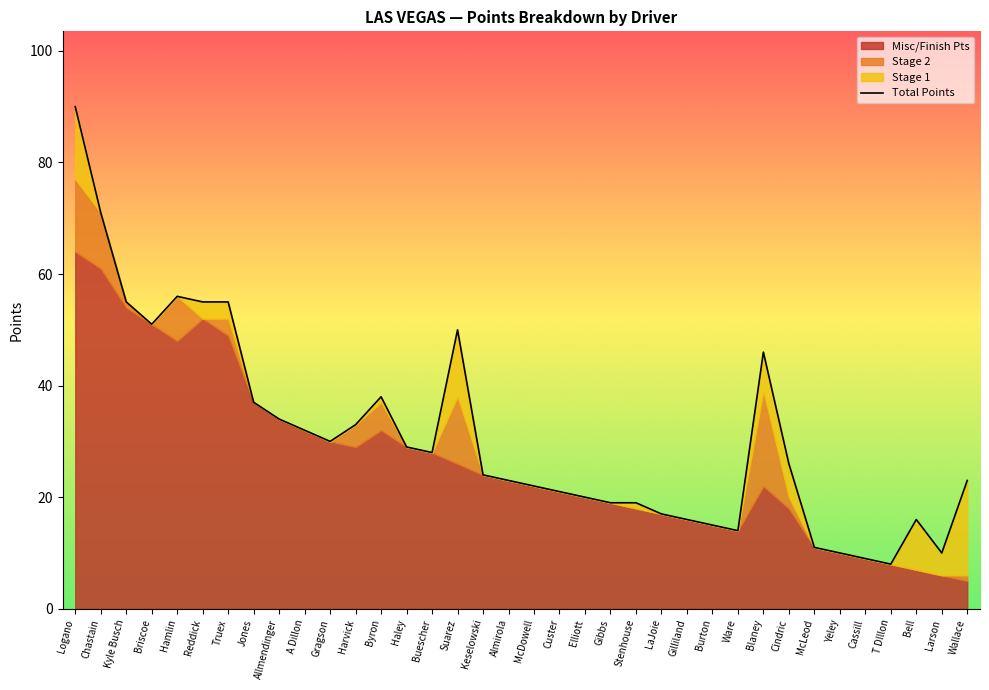

Where does the data first go above 26?

Logano